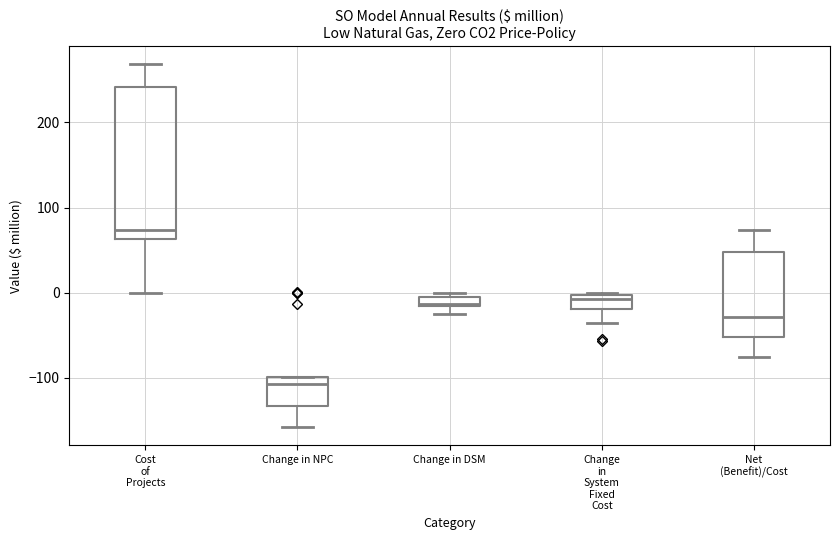

Which box's median line is the lowest?

Change in NPC